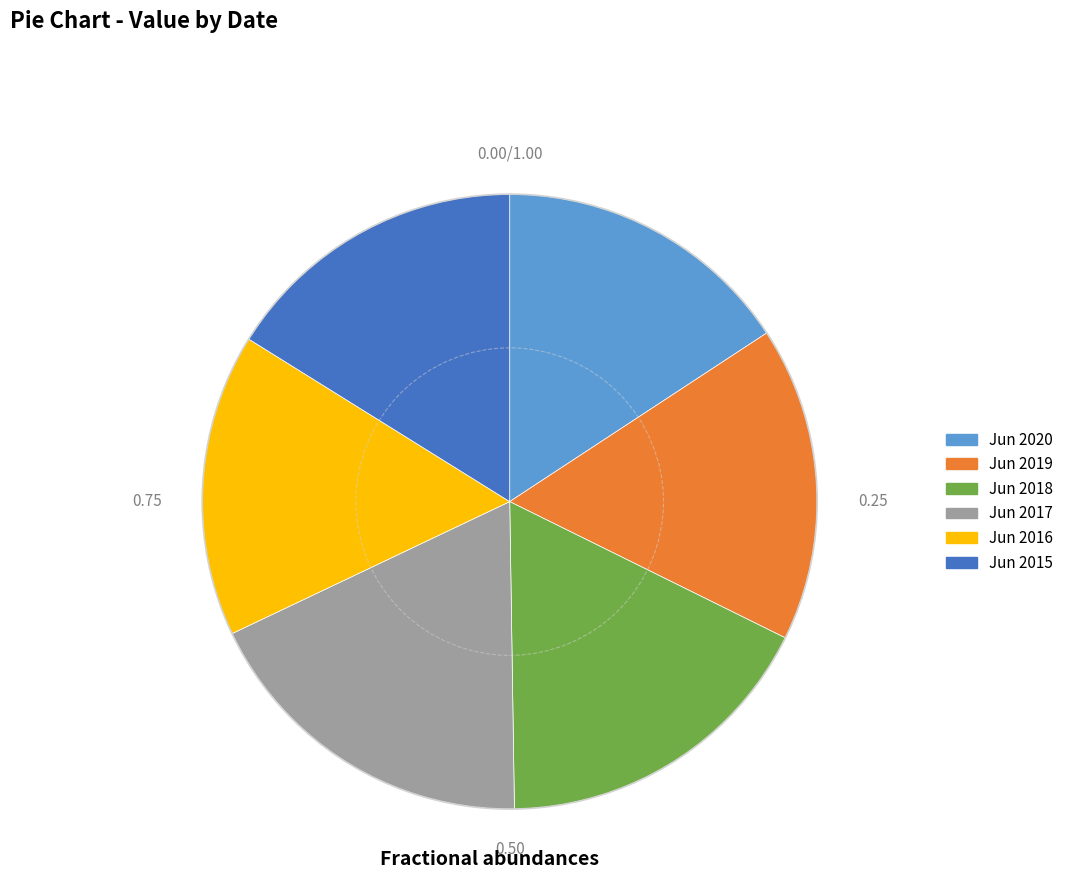

Does Jun 2019 account for over 50% of the chart?

No